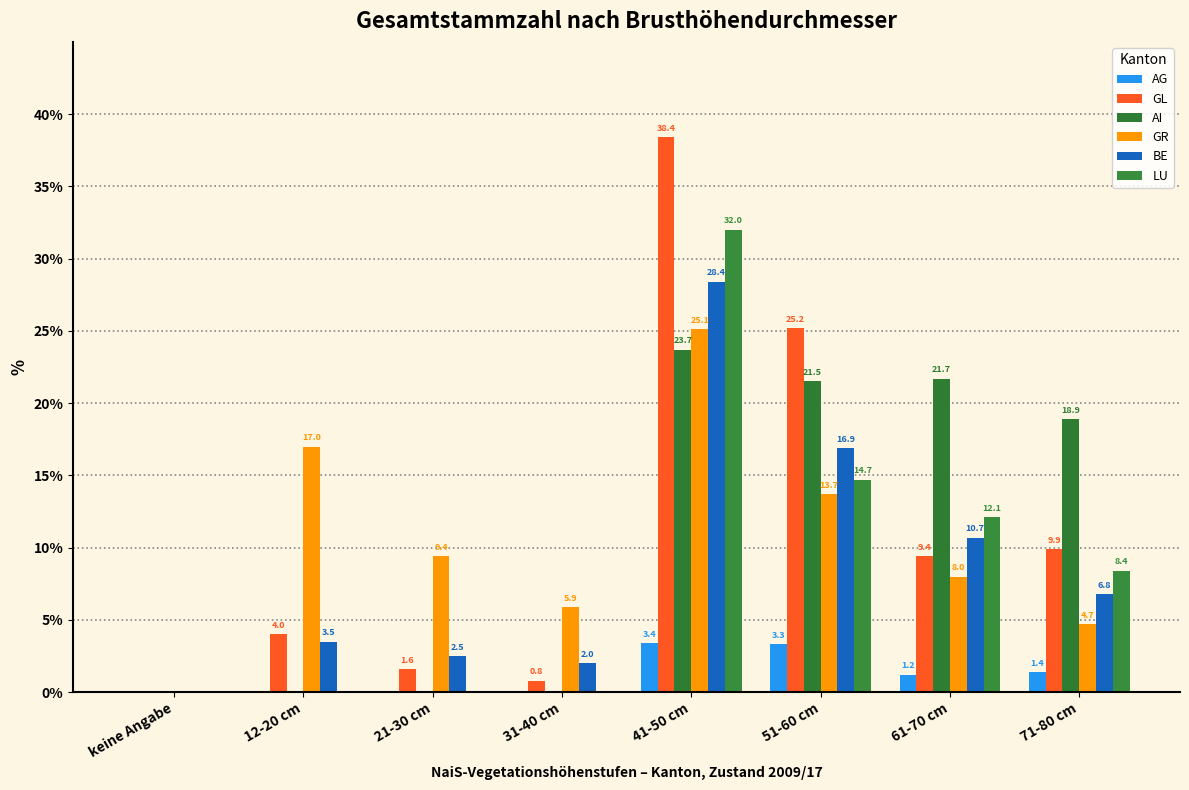

Reading left to right, list all the values displayed in this chart.

AG: 0.0	0.0	0.0	0.0	3.4	3.3	1.2	1.4
GL: 0.0	4.0	1.6	0.8	38.4	25.2	9.4	9.9
AI: 0.0	0.0	0.0	0.0	23.7	21.5	21.7	18.9
GR: 0.0	17.0	9.4	5.9	25.1	13.7	8.0	4.7
BE: 0.0	3.5	2.5	2.0	28.4	16.9	10.7	6.8
LU: 0.0	0.0	0.1	0.1	32.0	14.7	12.1	8.4